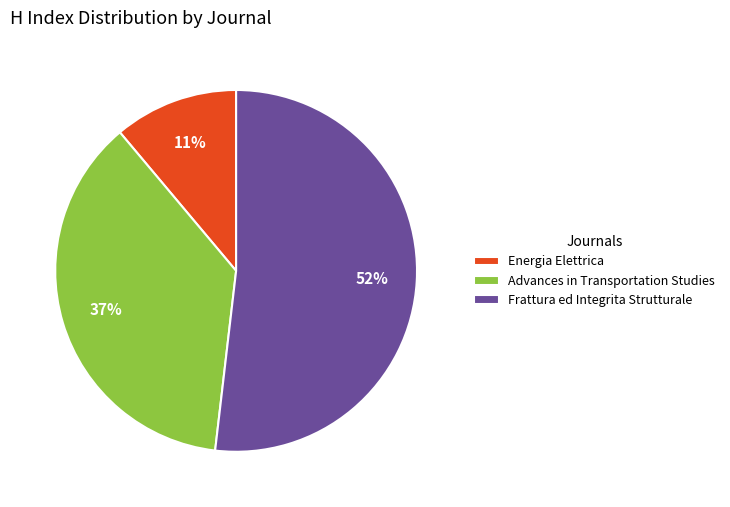

Is it true that Advances in Transportation Studies is 37% of the pie?

True